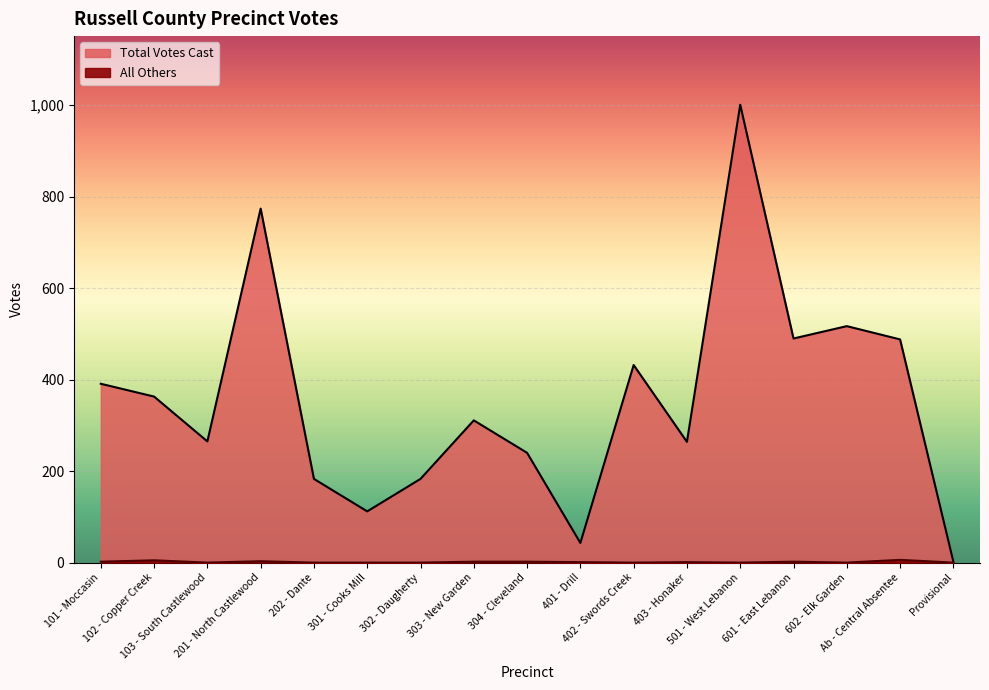

Rank the series by their average value, from lowest to highest.

All Others, Total Votes Cast